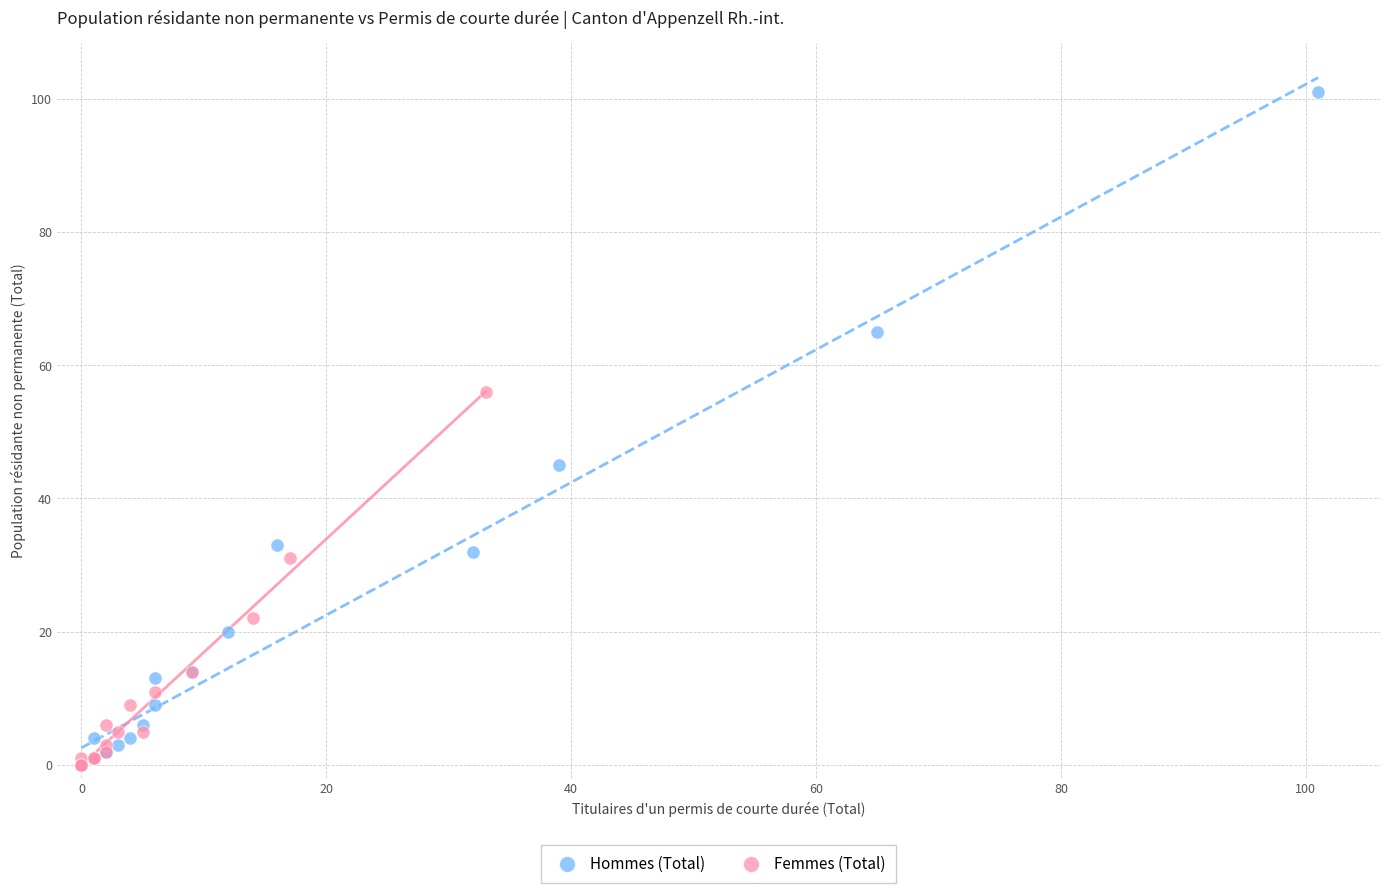

Which series has the widest spread of Y values?

Hommes (Total)